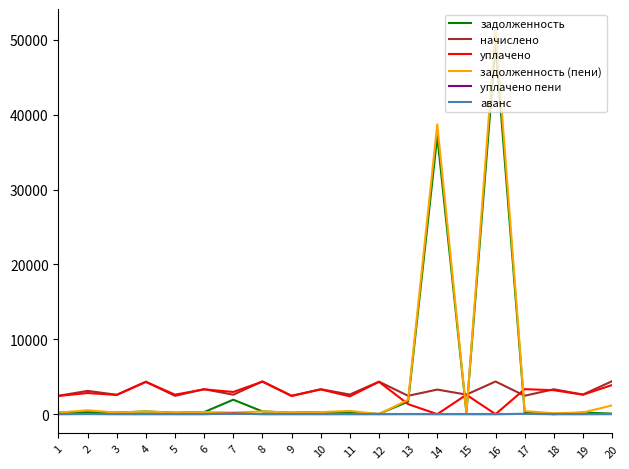

What is the greatest value displayed?

51544.5